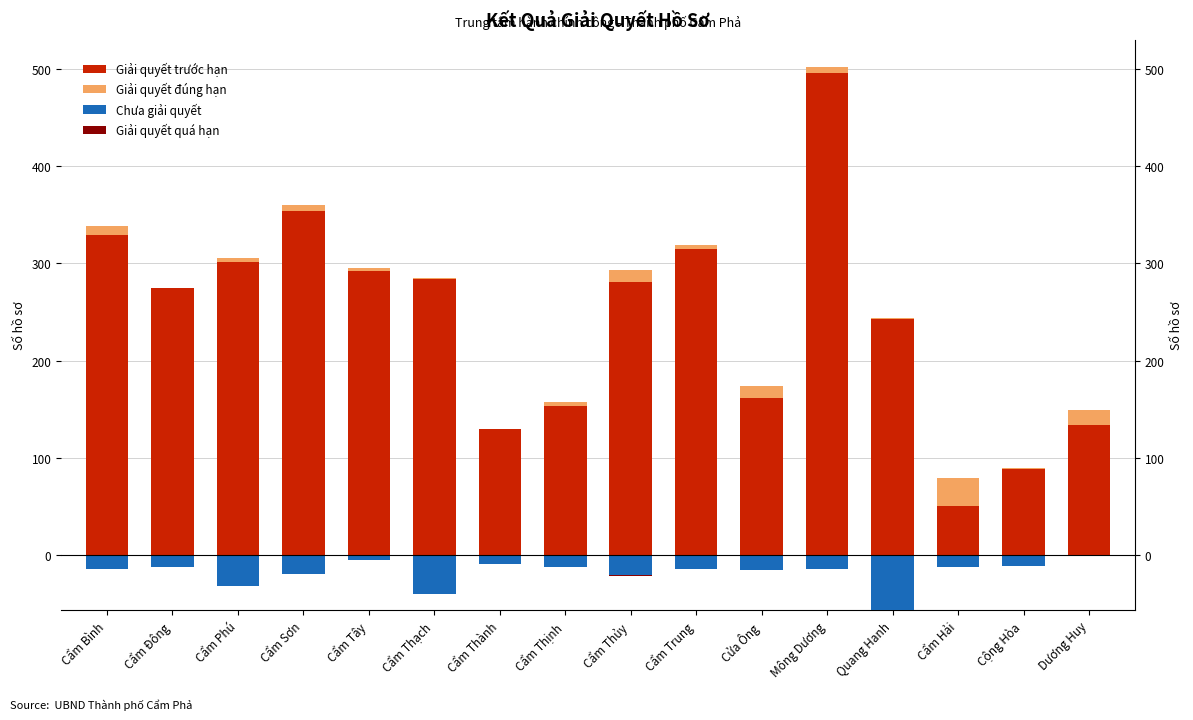

What is the minimum value shown in the chart?

-57